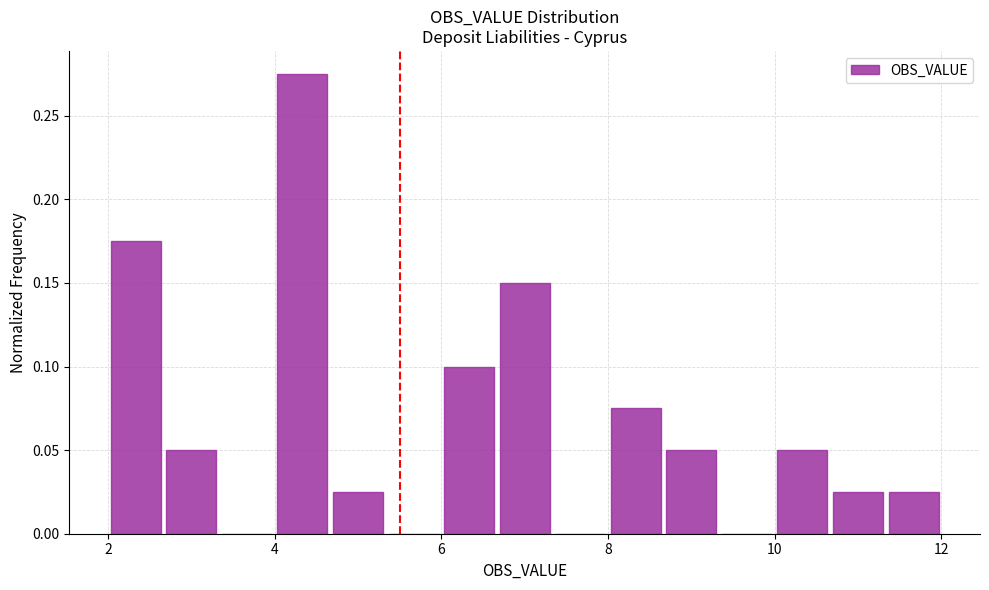

Around what value on the x-axis is the tallest bar? Give the approximate position of its centre, as read against the axis.

4.4